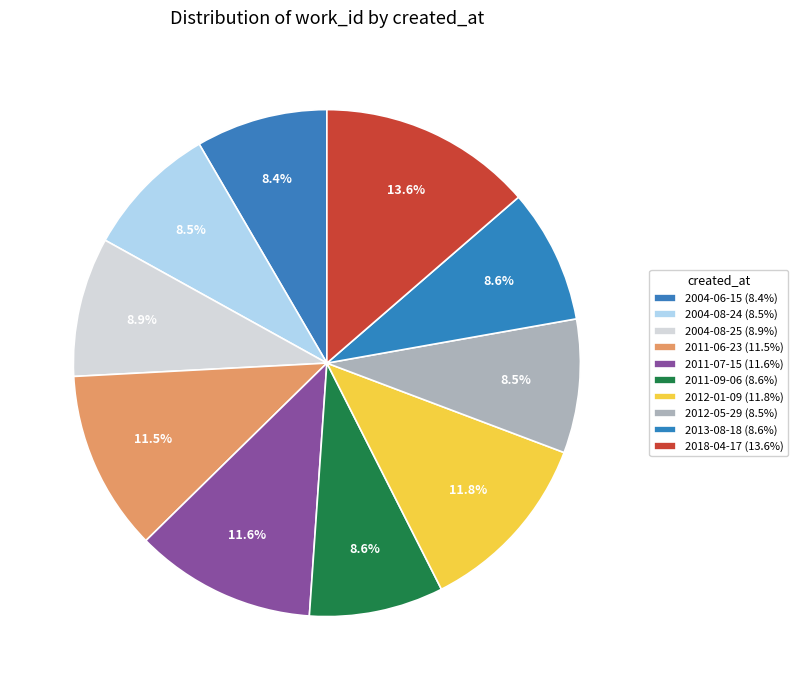

Is there a majority slice in this chart?

No